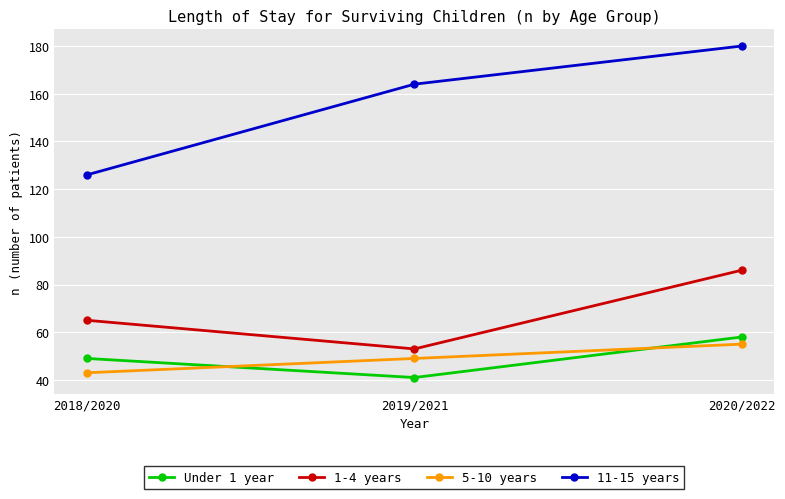

Rank the categories by 1-4 years value from lowest to highest.

2019/2021, 2018/2020, 2020/2022